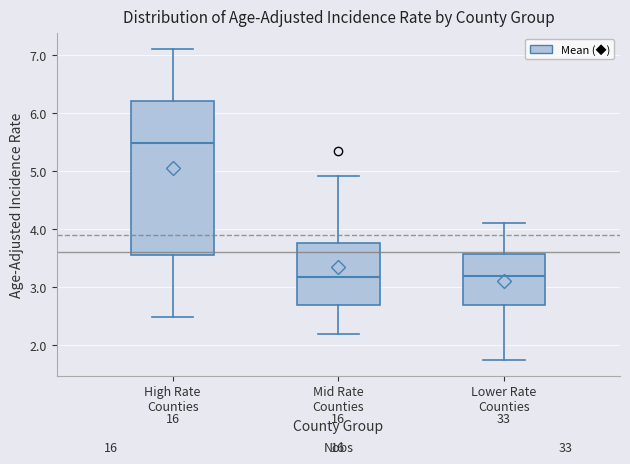

Reading left to right, transcribe this box plot: for each box, give where its median line is, the range the box spans, and where its two whiskers end, as read against the y-axis. The values are not printed on the chart, so give them approximately, as read against the axis.

High Rate Counties: median 5.5, box 3.6 to 6.2, whiskers 2.5 to 7.1
Mid Rate Counties: median 3.2, box 2.7 to 3.8, whiskers 2.2 to 4.9
Lower Rate Counties: median 3.2, box 2.7 to 3.6, whiskers 1.7 to 4.1